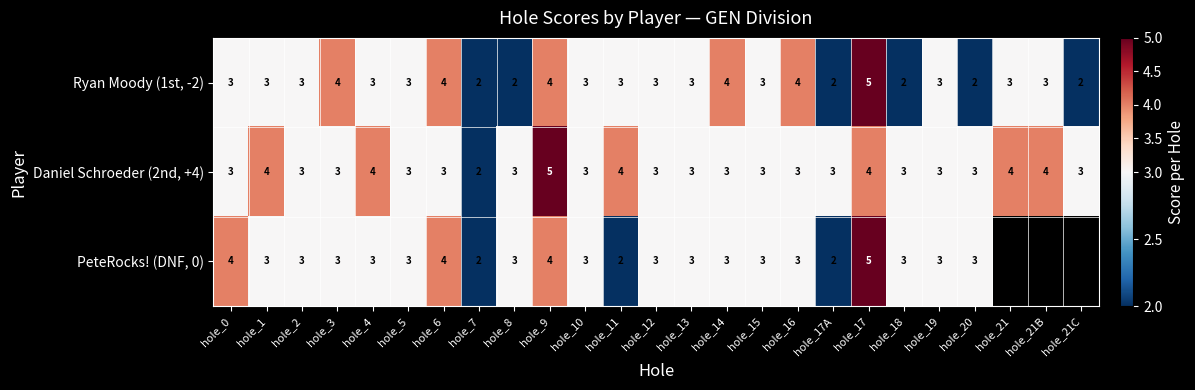

What is the difference between the highest and lowest values at hole_6?

1